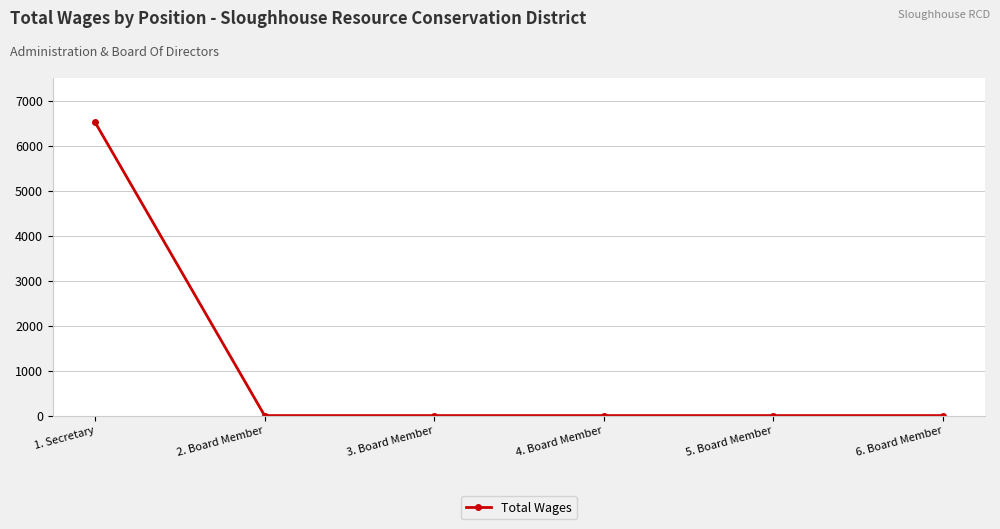

Count the number of categories in the chart.

6